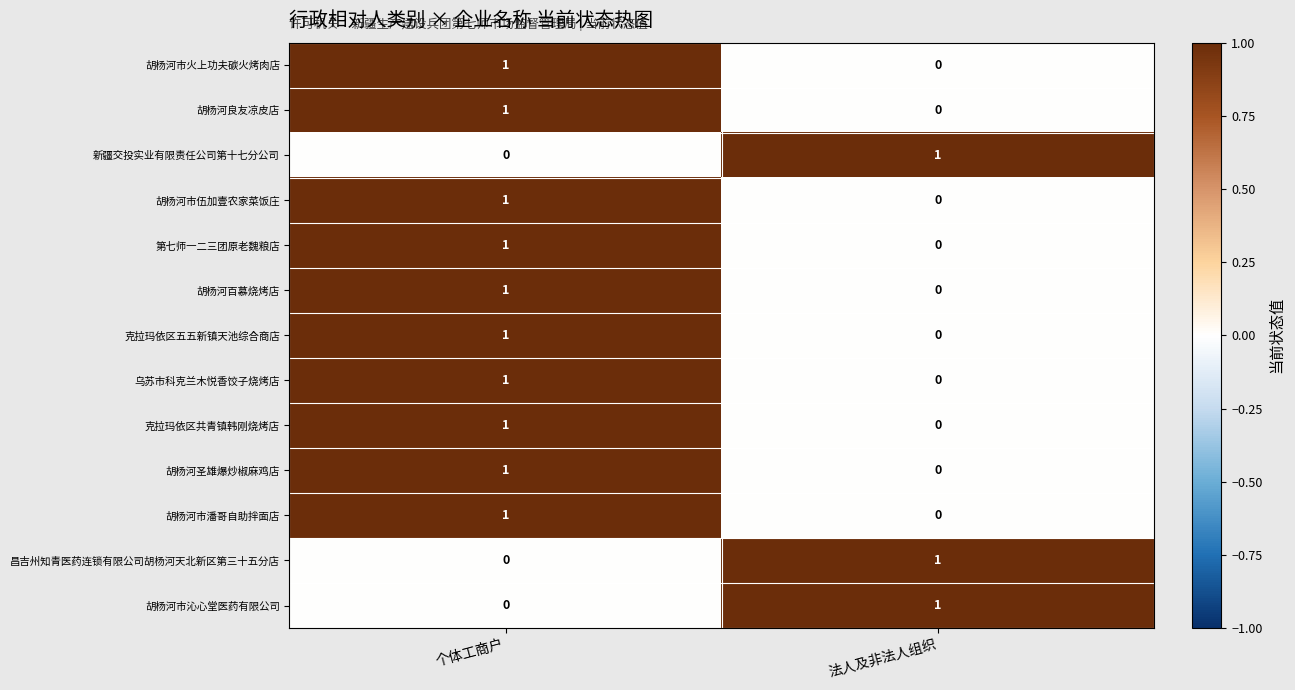

What is the total value across all series at 法人及非法人组织?

3